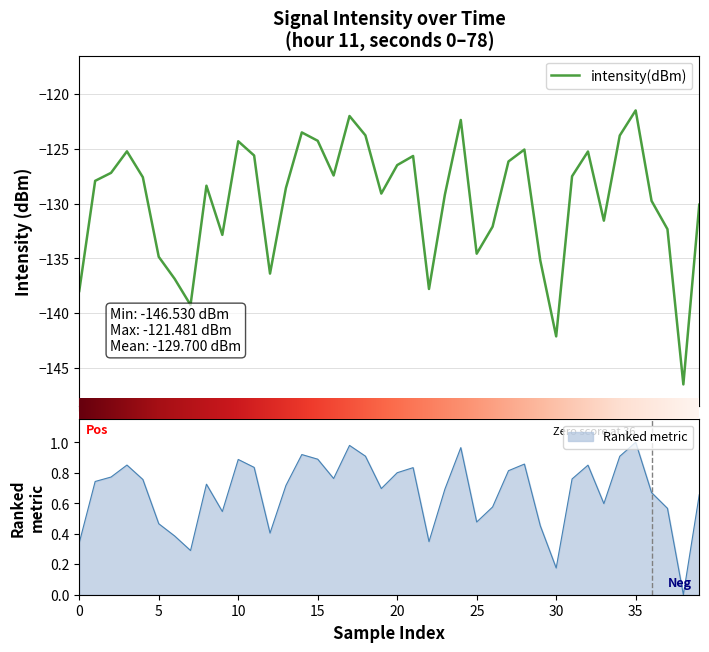

Does the chart display data point markers on the line(s)?

No